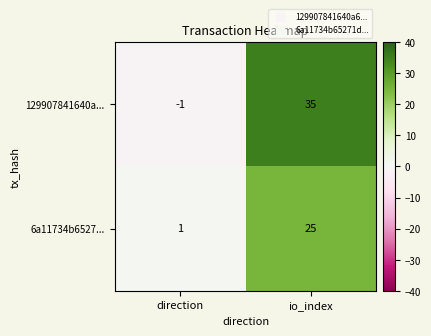

What is the approximate value of 6a11734b6527... at io_index, to the nearest 5?

25